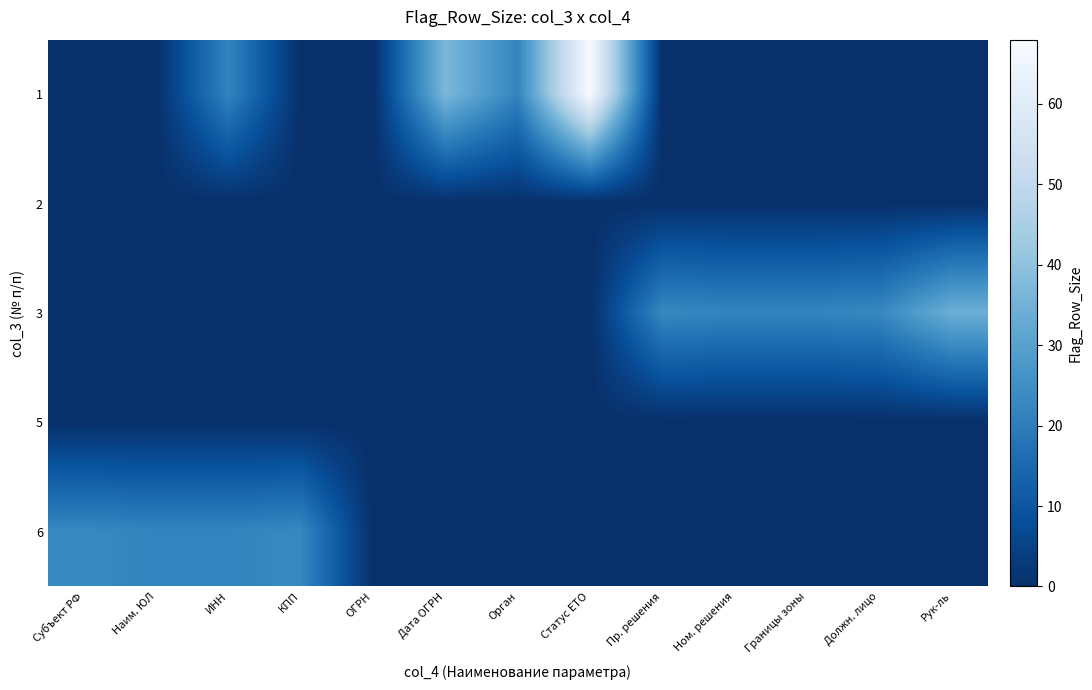

Count the number of categories in the chart.

13